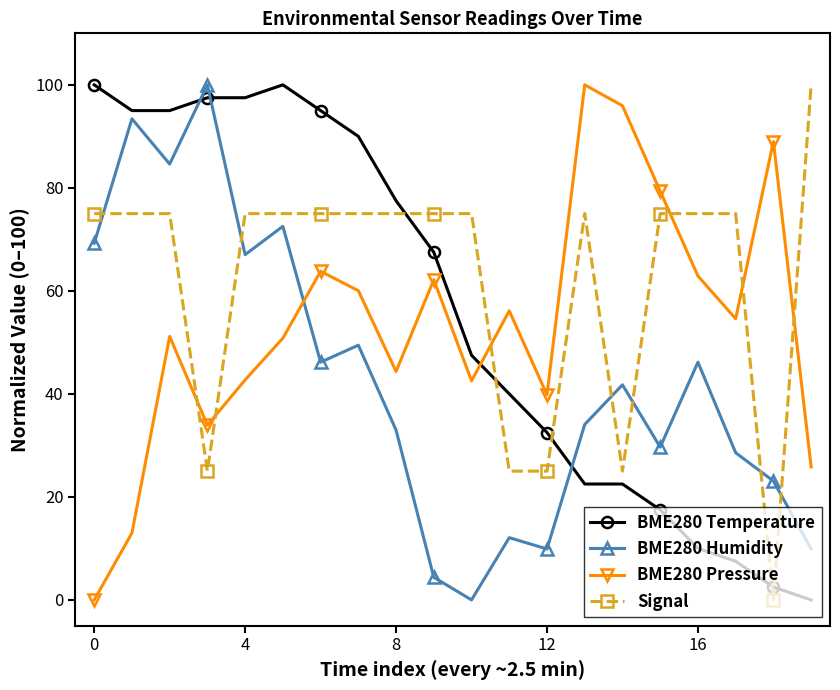

What is the value of the BME280 Pressure point at the 10th from the left?

62.2